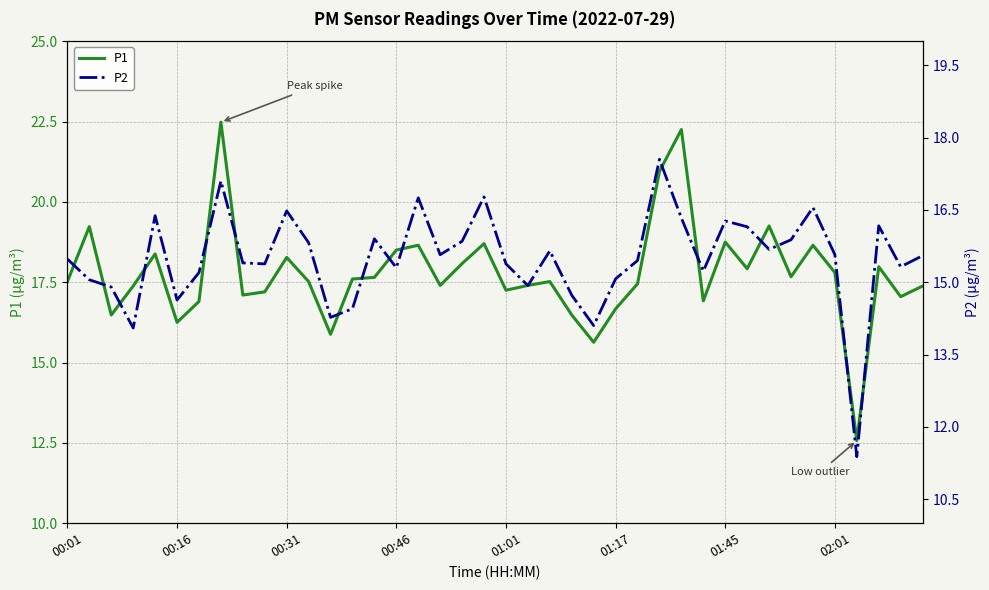

True or false: P1 has a value of 11.0 at 00:46.

False